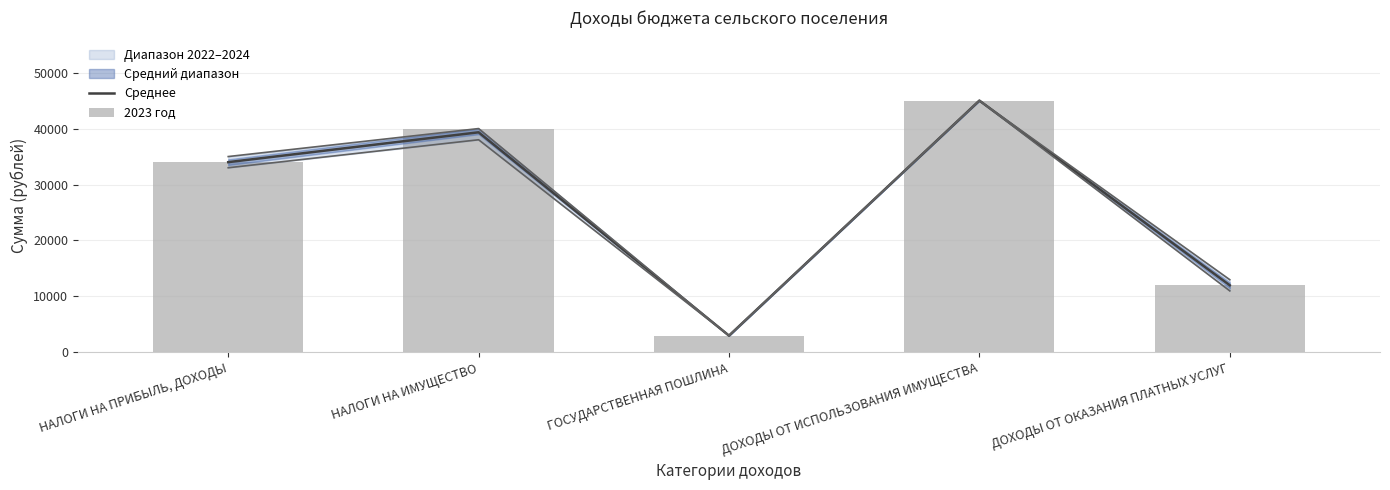

Is it true that Среднее equals 1570.7 at ГОСУДАРСТВЕННАЯ ПОШЛИНА?

False